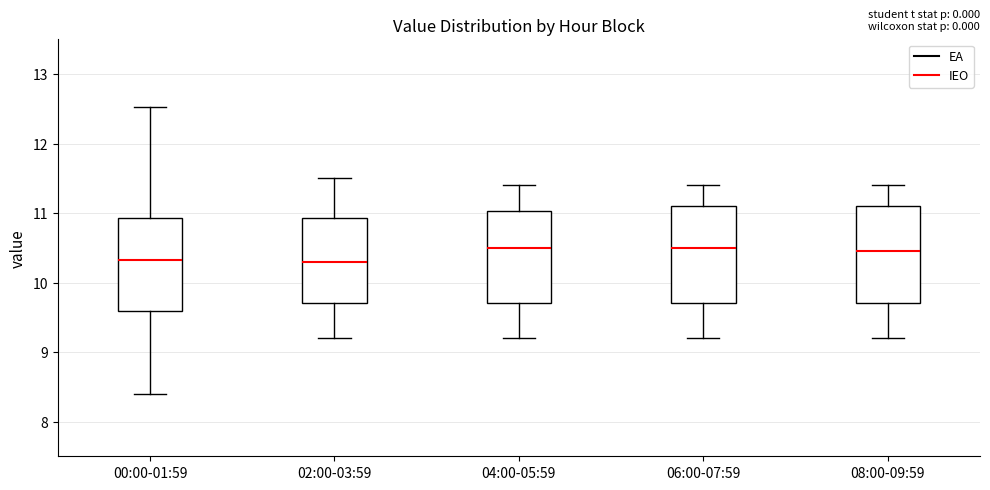

Where is the upper edge of the box for 06:00-07:59 on the y-axis? The values are not printed on the chart, so give them approximately, as read against the axis.

11.1